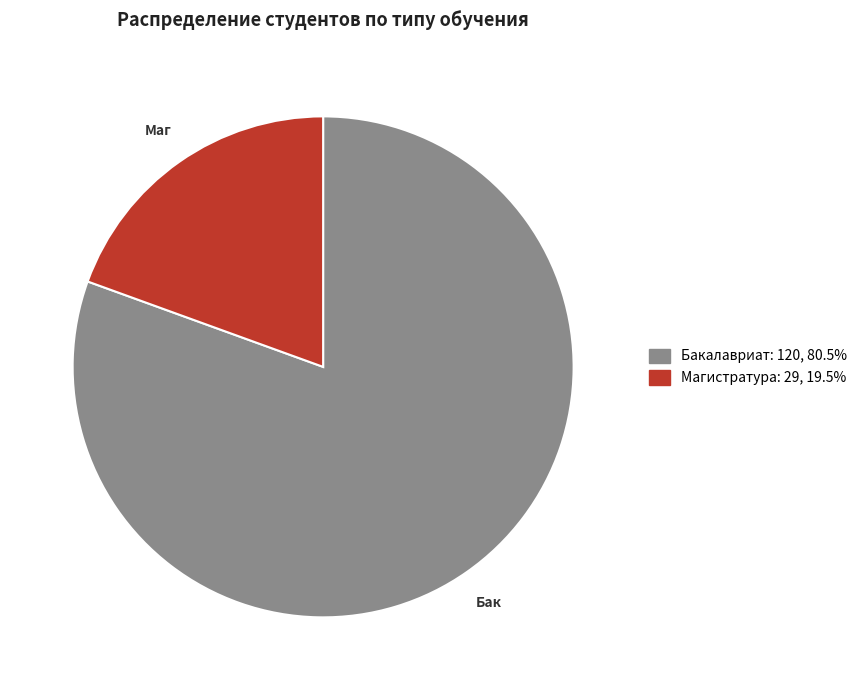

How many segments does this pie chart have?

2